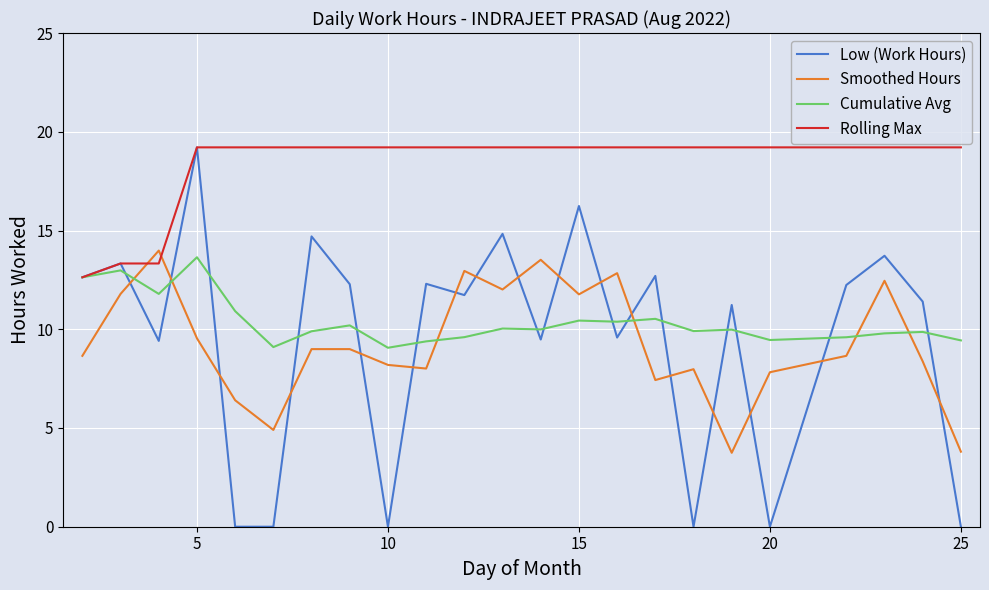

Which series has the widest spread of values?

Low (Work Hours)